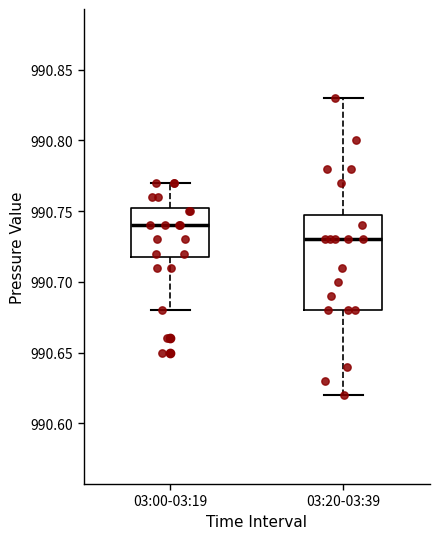

Which box is the tallest, from its lower edge to its upper edge?

03:20-03:39